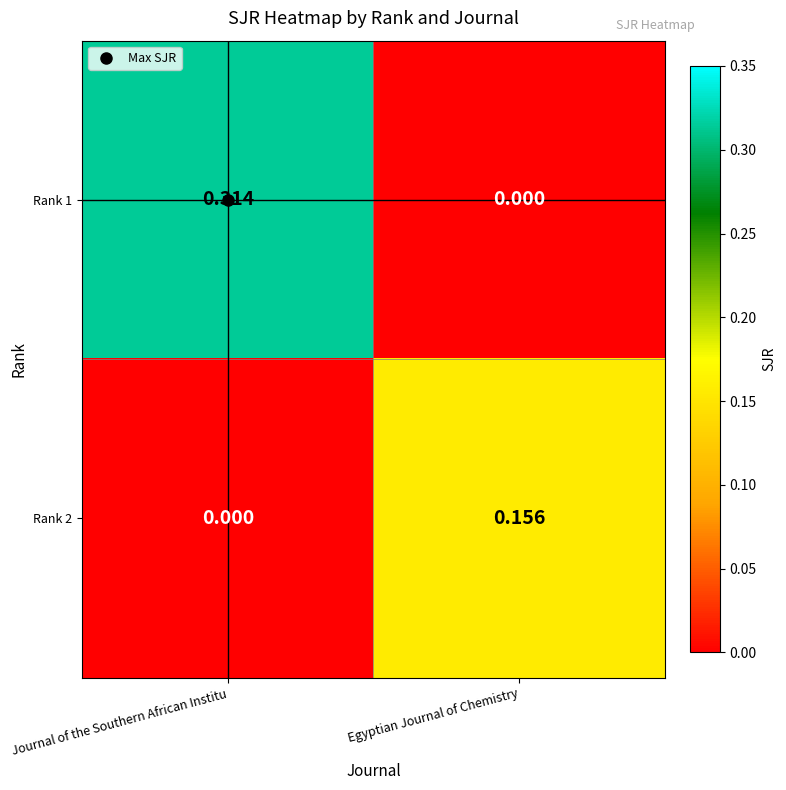

At which label is Rank 1 closest to 0?

Egyptian Journal of Chemistry